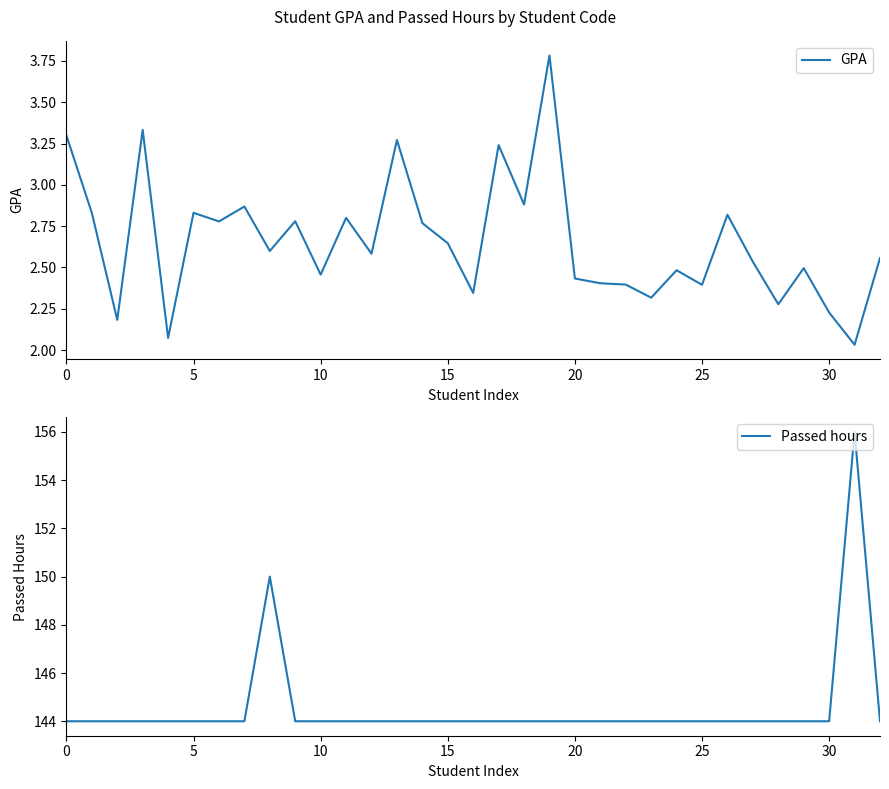

What is the maximum value for GPA?

3.8